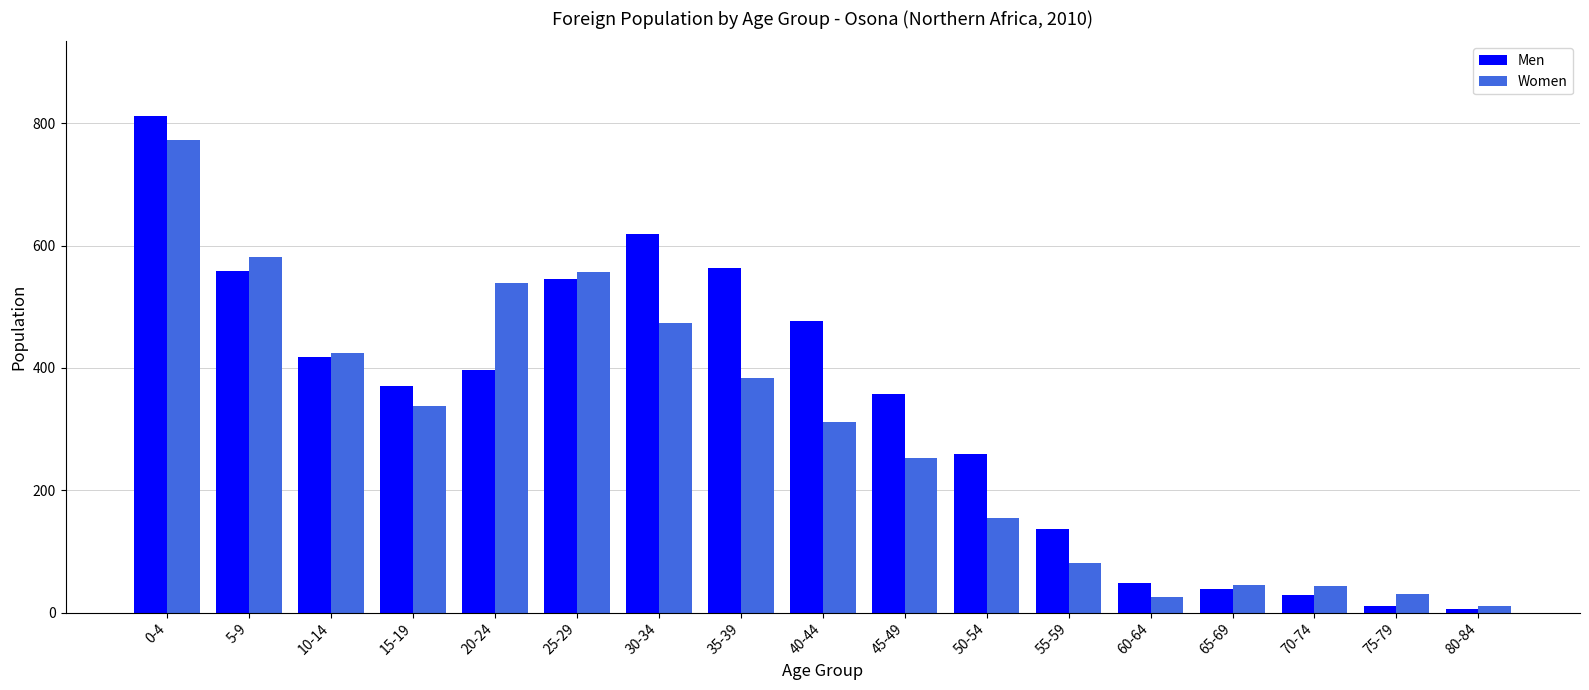

The value of Men at 45-49 is 358. True or false?

True